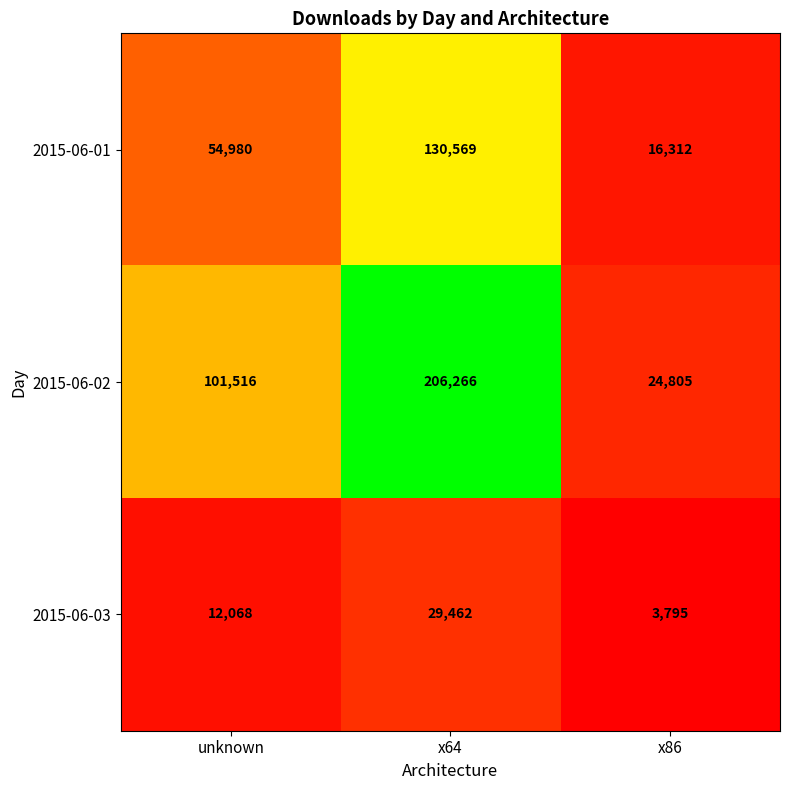

Reading right to left, list all the values displayed in this chart.

2015-06-01: x86=16312	x64=130569	unknown=54980
2015-06-02: x86=24805	x64=206266	unknown=101516
2015-06-03: x86=3795	x64=29462	unknown=12068